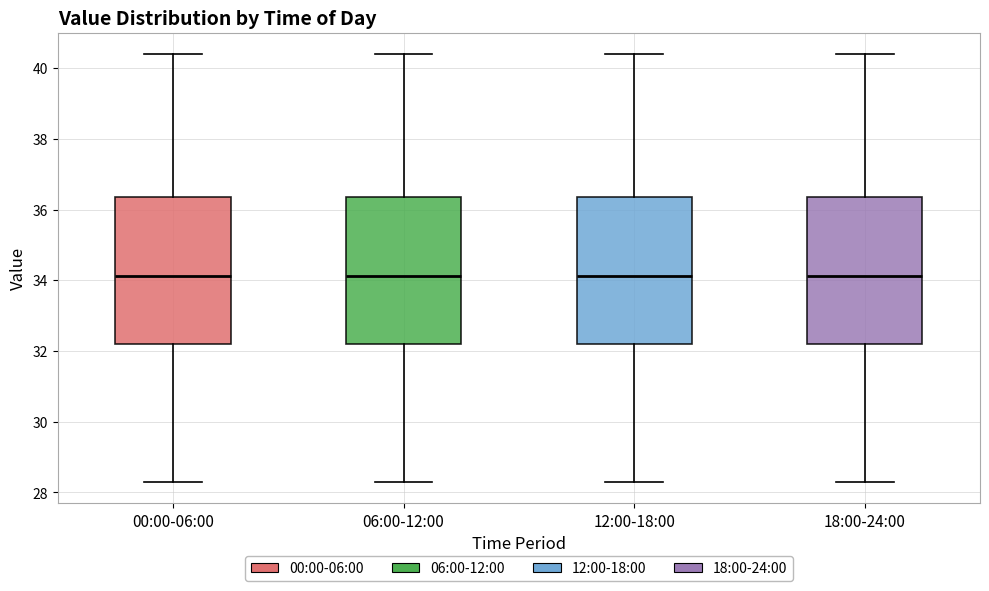

Where does the median line of the box for 12:00-18:00 sit on the y-axis? The values are not printed on the chart, so give them approximately, as read against the axis.

34.2